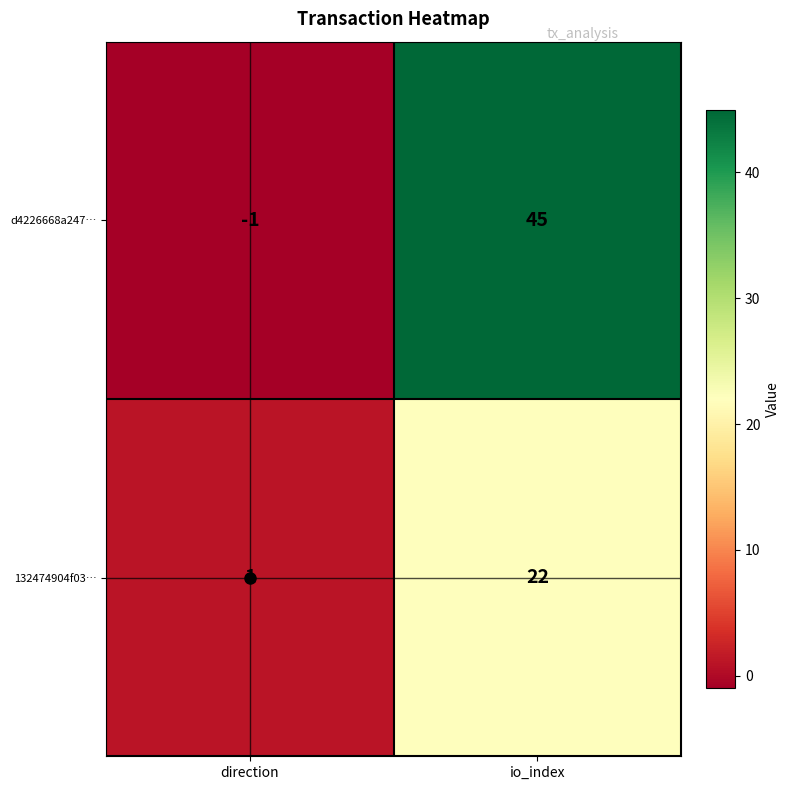

At which category does the chart reach its minimum across all series?

direction